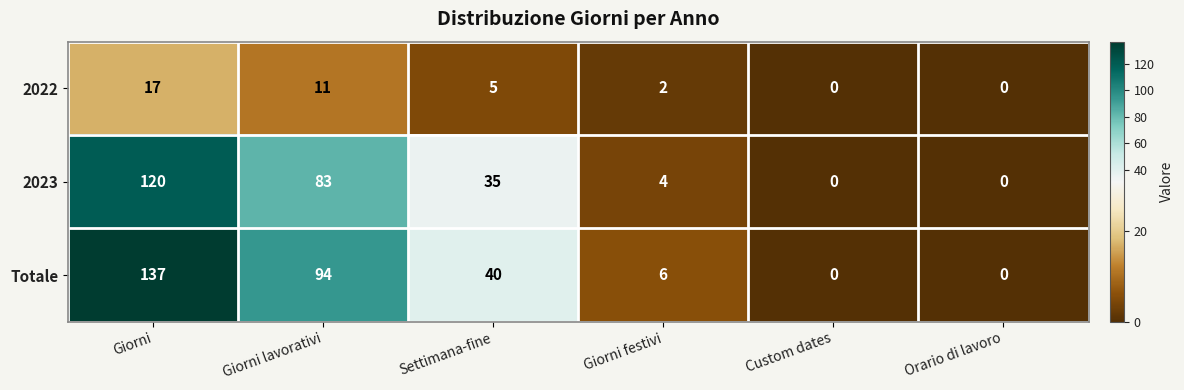

How many series are shown in this chart?

3